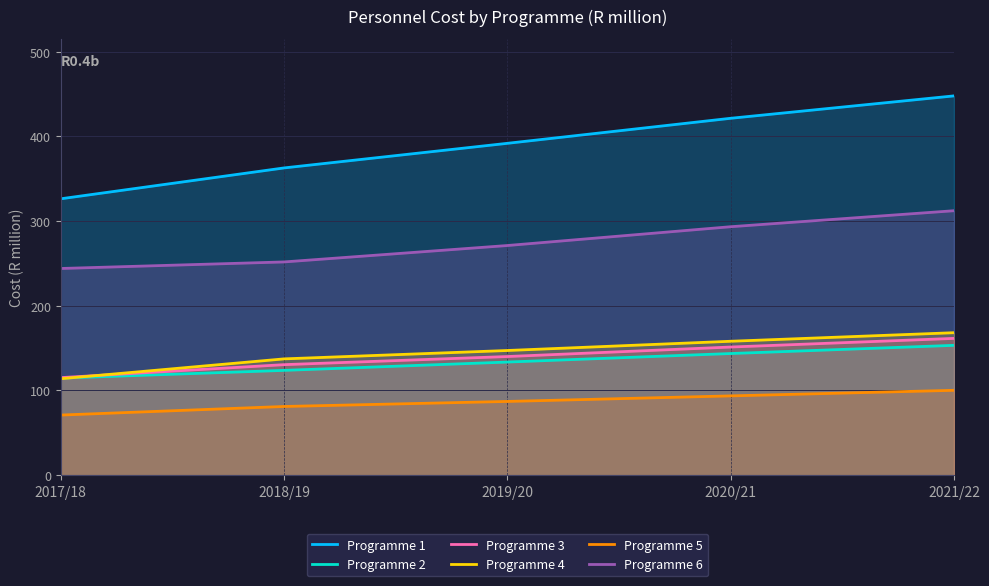

True or false: Programme 5 has more than 2 points higher than both neighbors.

False